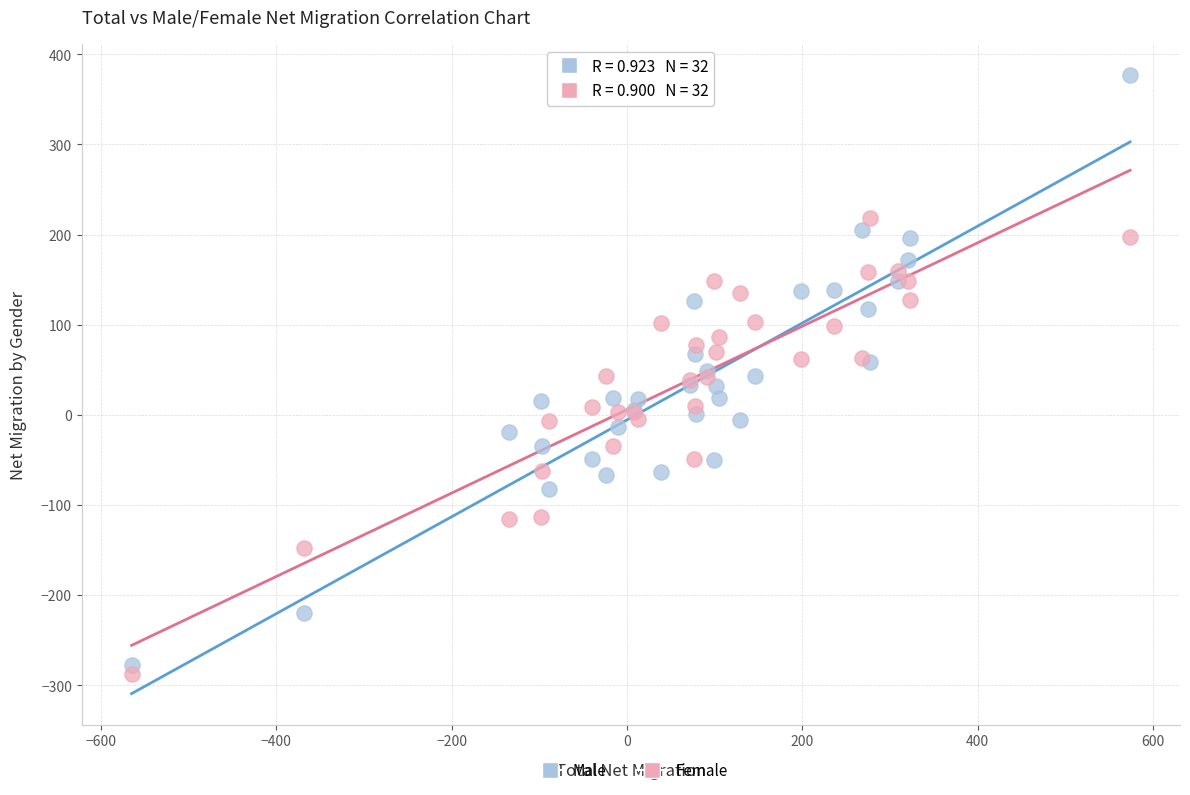

What are all the series names shown in the legend?

Male, Female